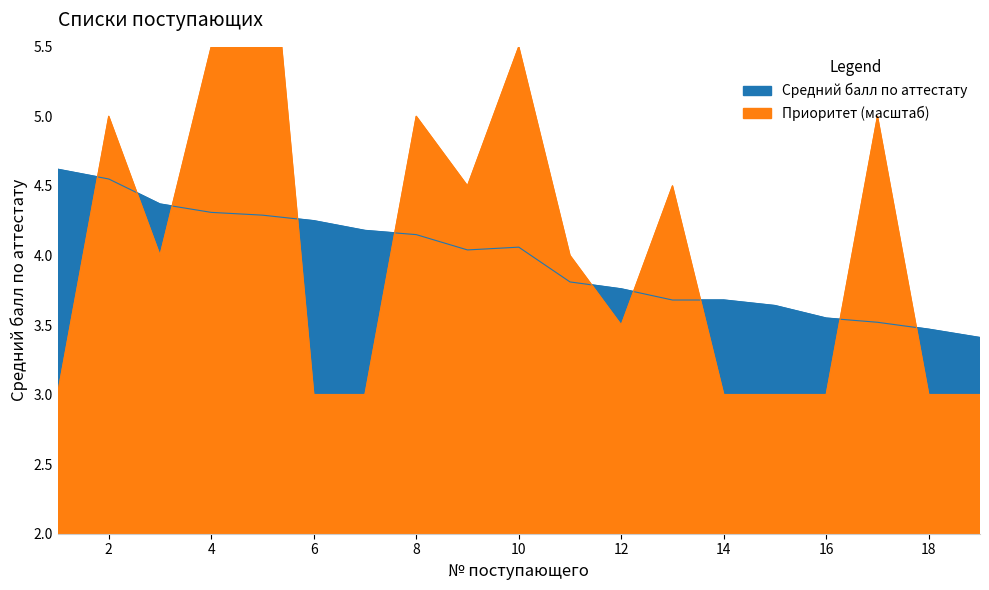

Between 2 and 3, which is larger?

2